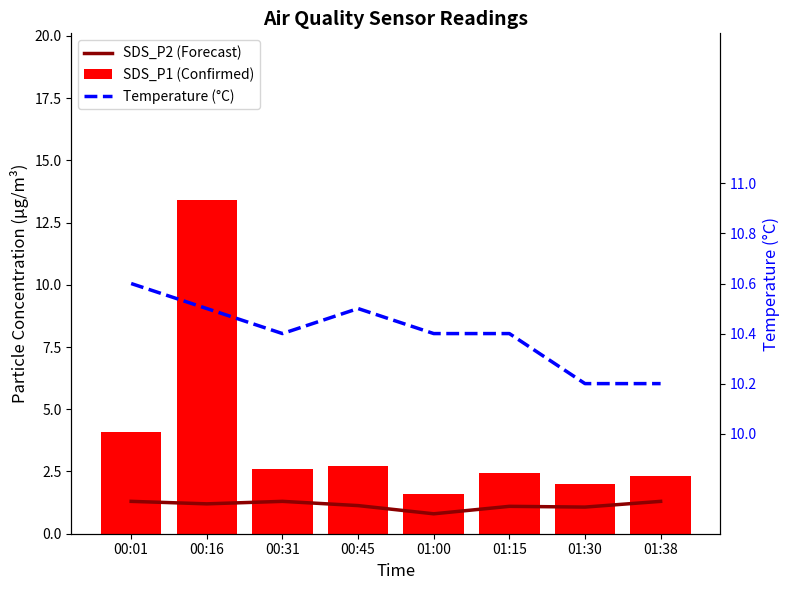

How many distinct data groups are displayed?

3